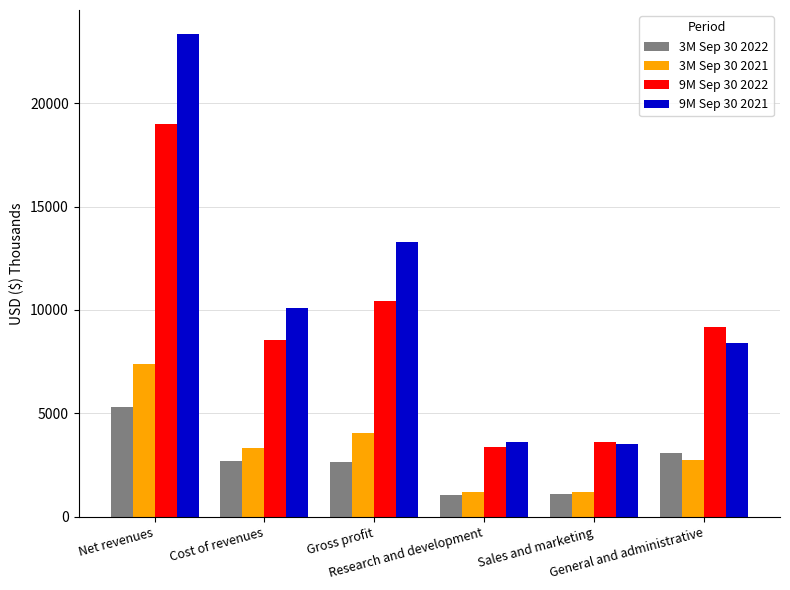

What is the label of the 2nd bar from the left?

Cost of revenues